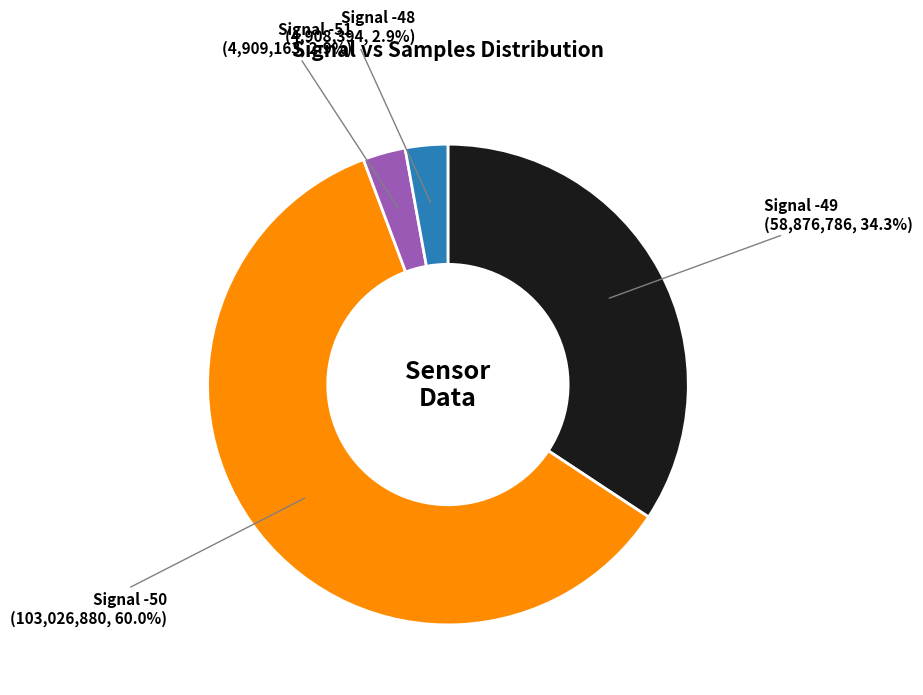

Is there a majority slice in this chart?

Yes